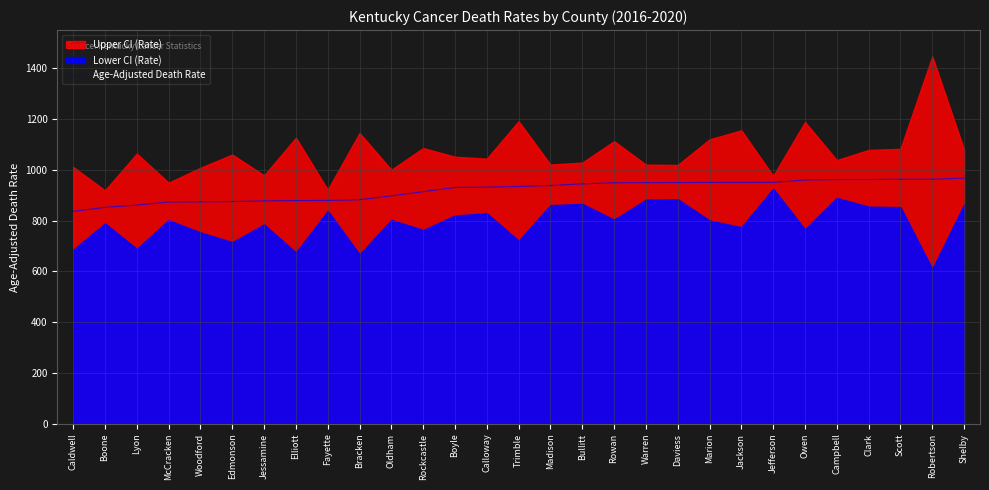

What is the label of the 18th point from the left?

Rowan